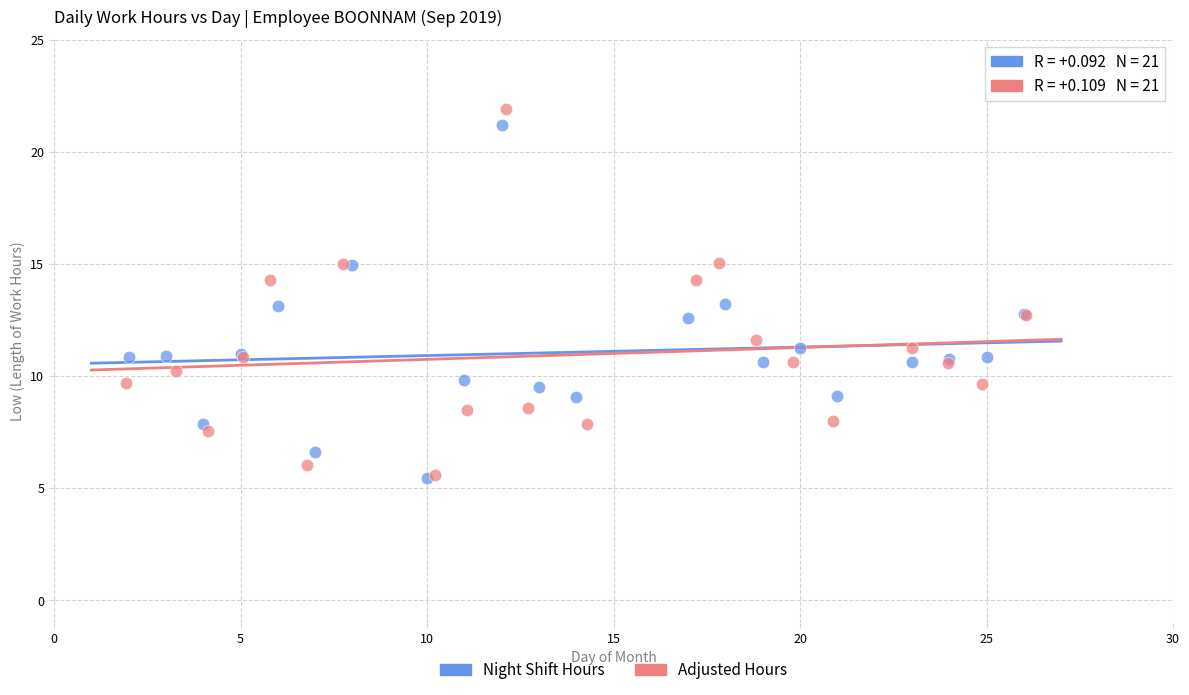

What are all the series names shown in the legend?

Night Shift Hours, Adjusted Hours